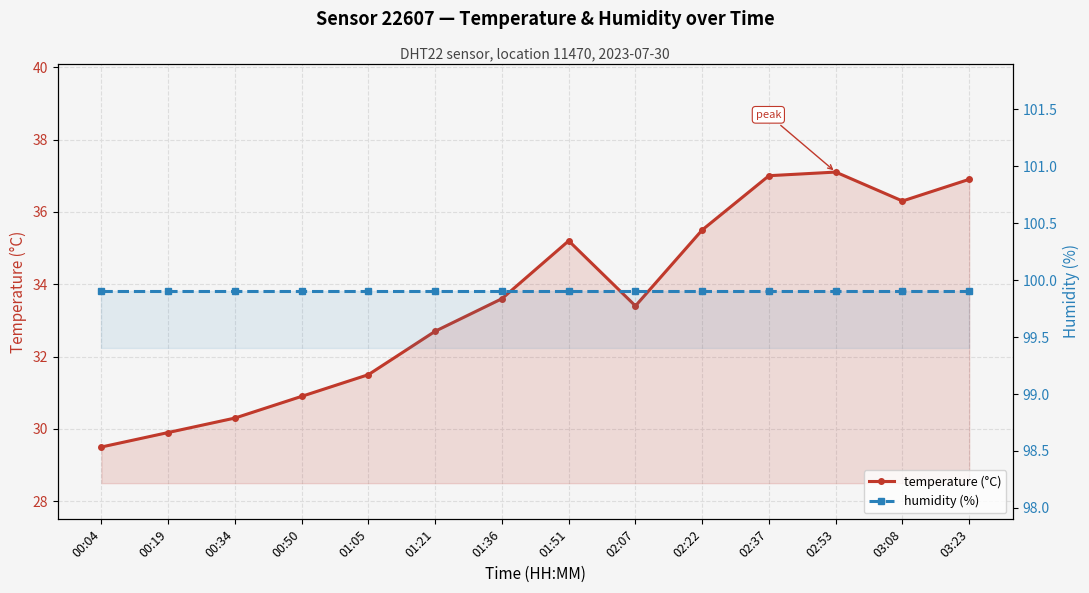

True or false: humidity (%) has more than 0 points higher than both neighbors.

False